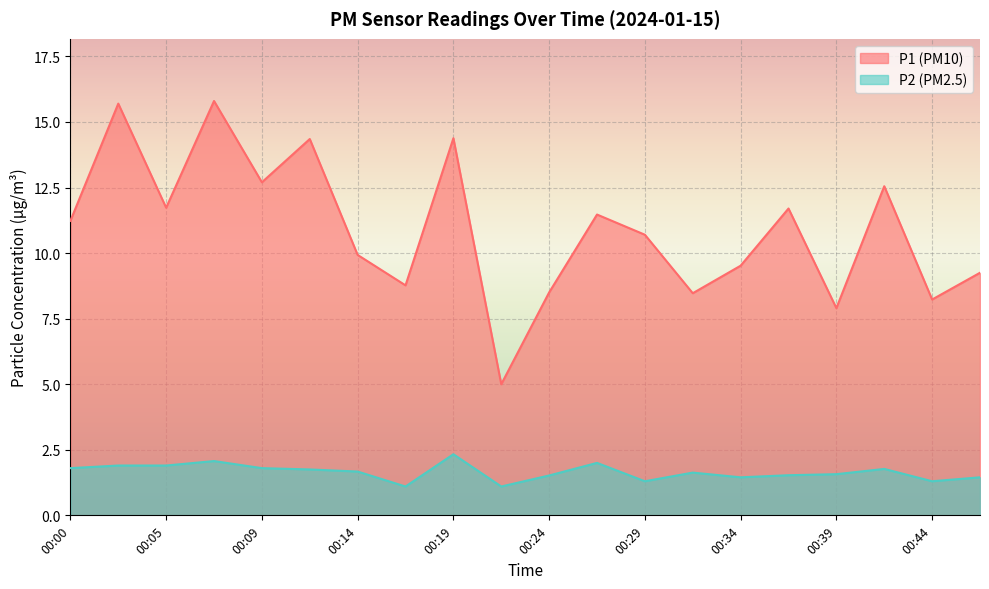

The P2 series shows 1.4 at 00:34. True or false?

True